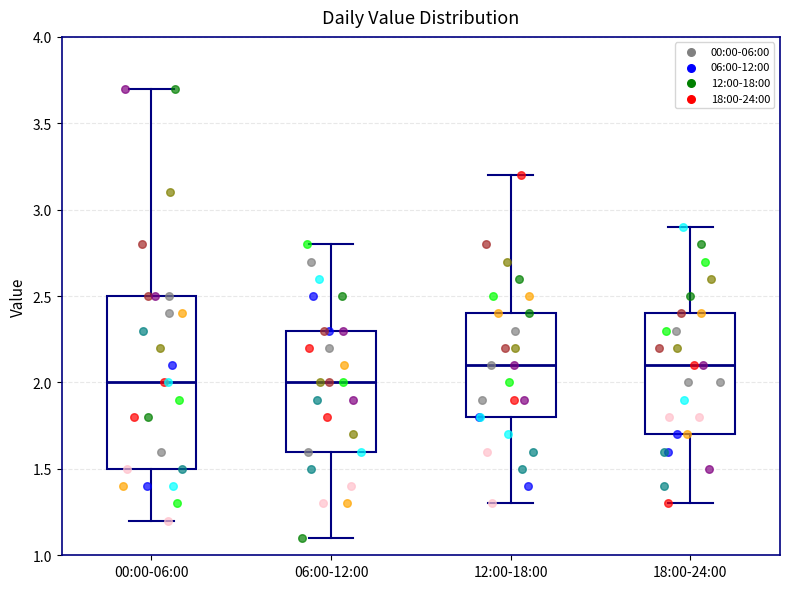

Reading left to right, read every box against the y-axis: the position of its median line, the range the box covers, and the ends of its whiskers. The values are not printed on the chart, so give them approximately, as read against the axis.

00:00-06:00: median 2.0, box 1.5 to 2.5, whiskers 1.2 to 3.7
06:00-12:00: median 2.0, box 1.6 to 2.3, whiskers 1.1 to 2.8
12:00-18:00: median 2.1, box 1.8 to 2.4, whiskers 1.3 to 3.2
18:00-24:00: median 2.1, box 1.7 to 2.4, whiskers 1.3 to 2.9